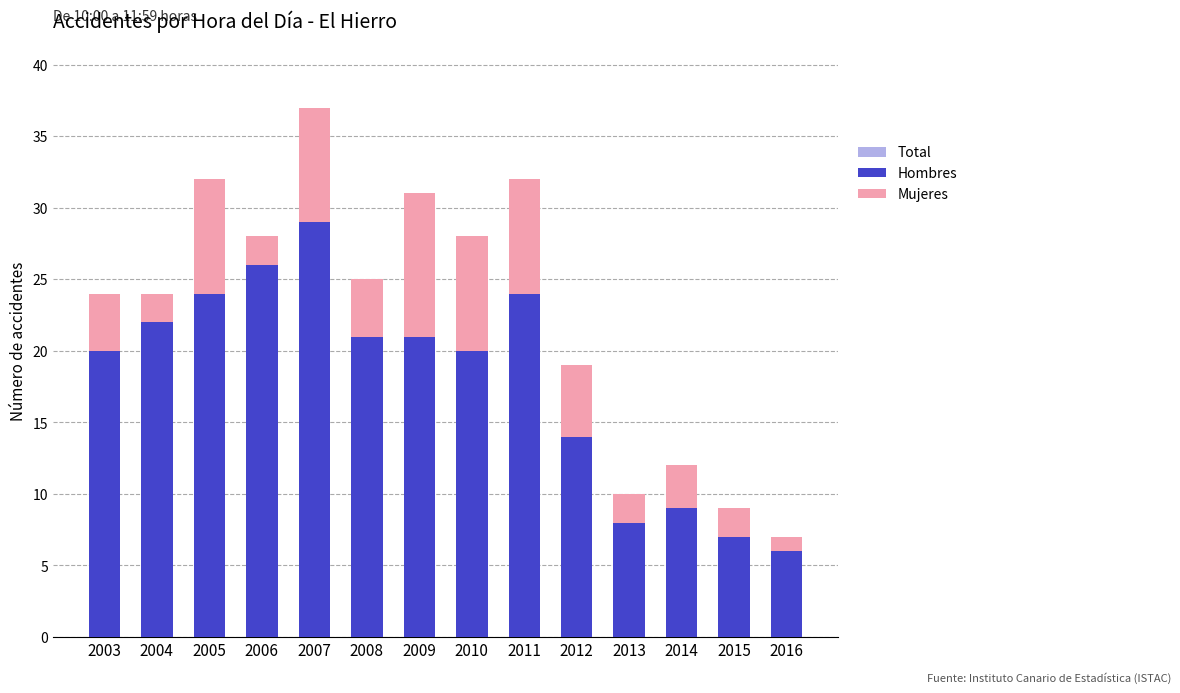

What is the difference between the highest and lowest values at 2004?

22